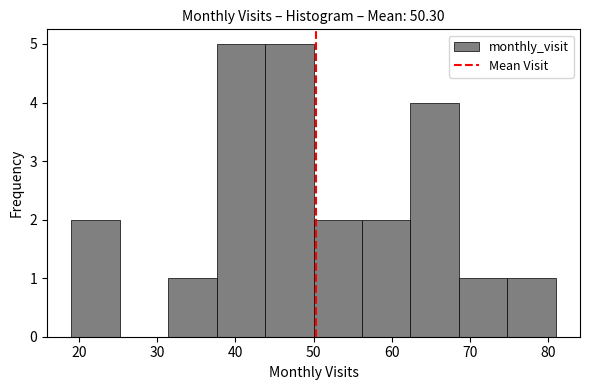

Reading left to right, transcribe this chart: for each bar, give the range it covers on the x-axis and its height. Neither the bar edges nor the heights are printed on the chart, so give them approximately, as read against the axes.

19.0 to 25.2: 2
25.2 to 31.4: 0
31.4 to 37.6: 1
37.6 to 43.8: 5
43.8 to 50.0: 5
50.0 to 56.2: 2
56.2 to 62.4: 2
62.4 to 68.6: 4
68.6 to 74.8: 1
74.8 to 81.0: 1